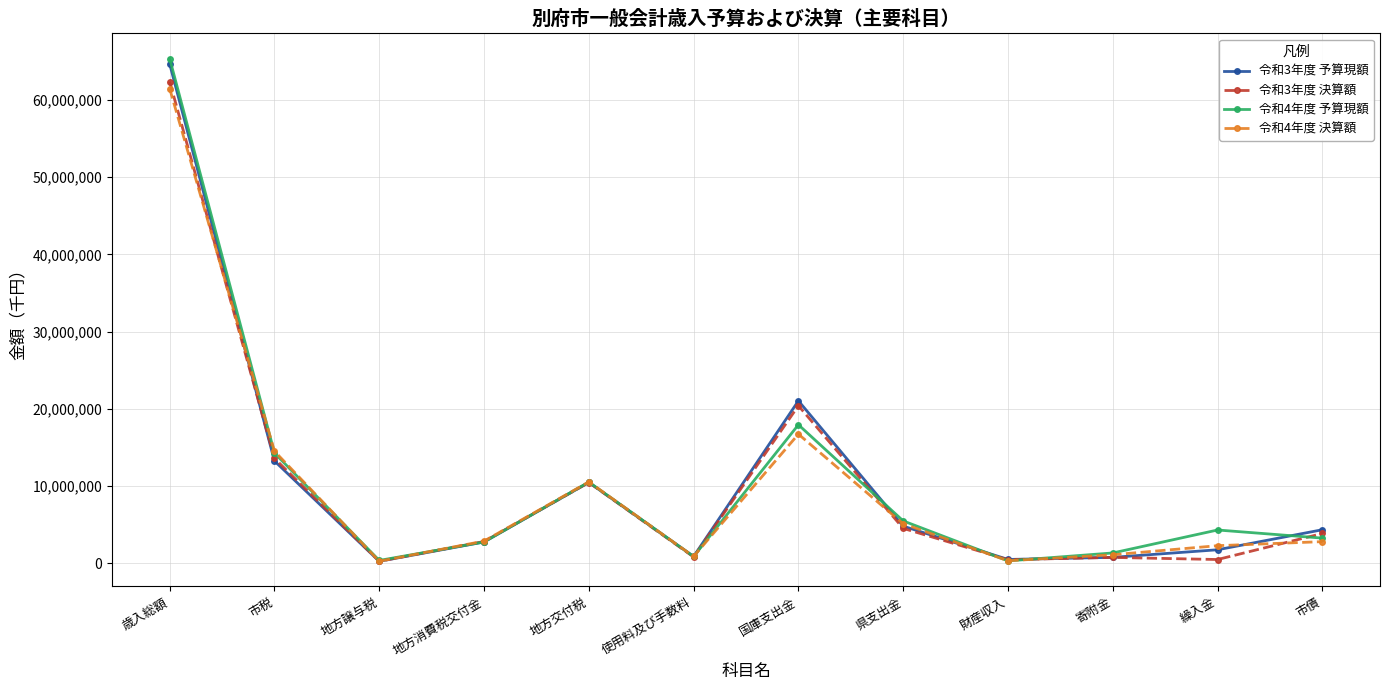

Is the value of 令和3年度 決算額 at 地方譲与税 greater than the value of 令和4年度 決算額 at 国庫支出金?

No